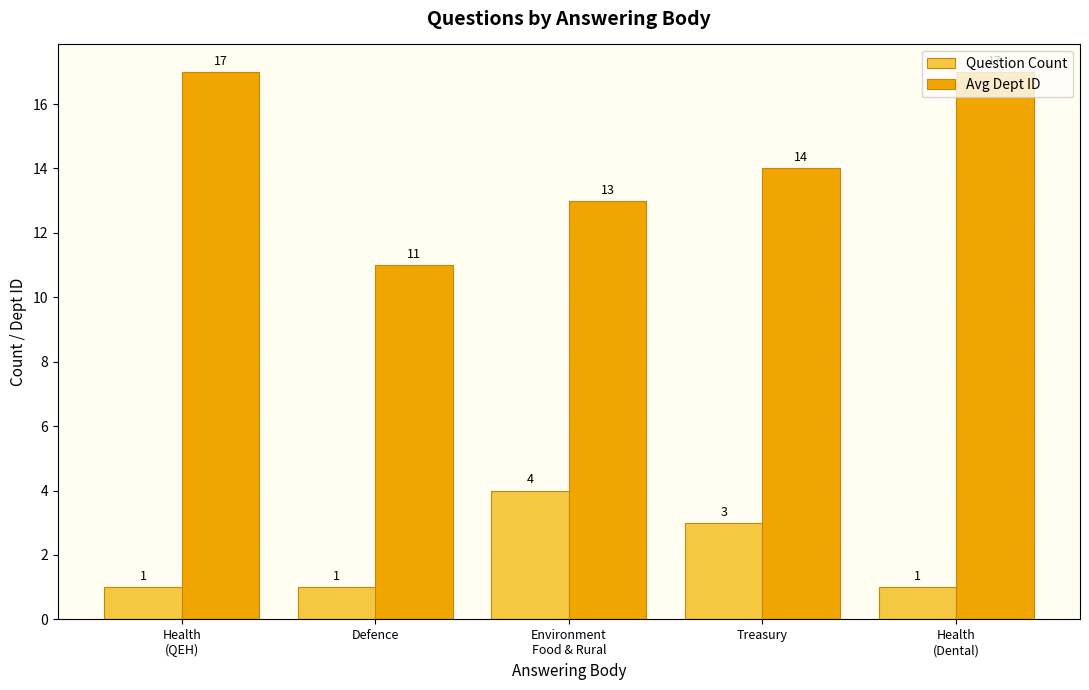

True or false: Question Count has a value of 1 at Health
(QEH).

True